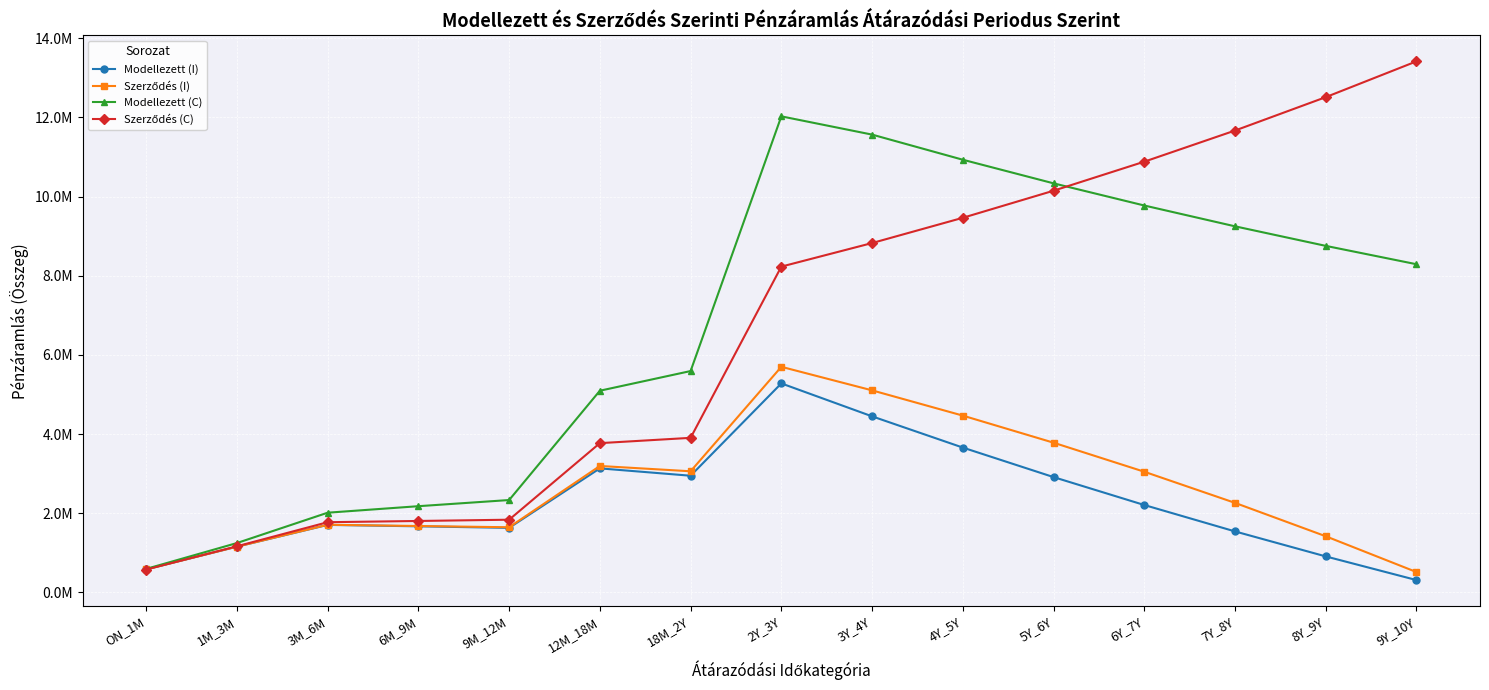

Where do Modellezett (C) and Szerződés (C) first cross each other?

5Y_6Y and 6Y_7Y